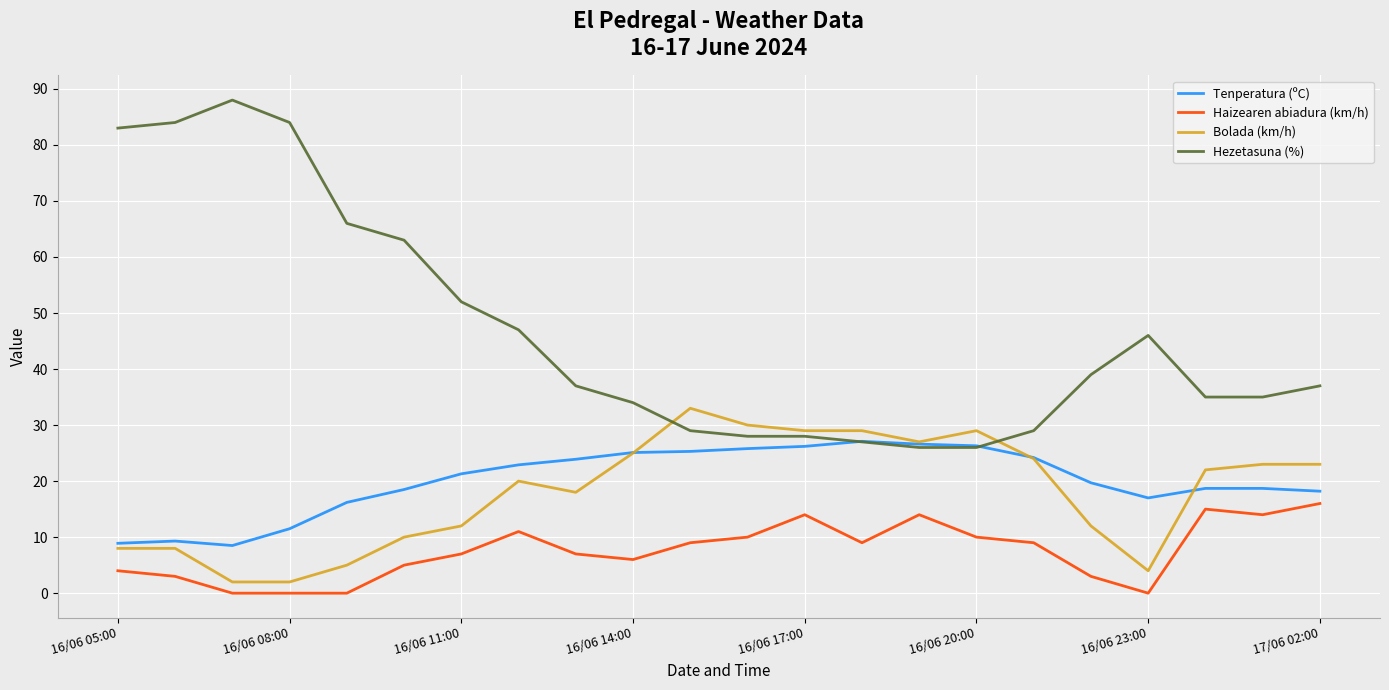

Which series has the largest total across all categories?

Hezetasuna (%)